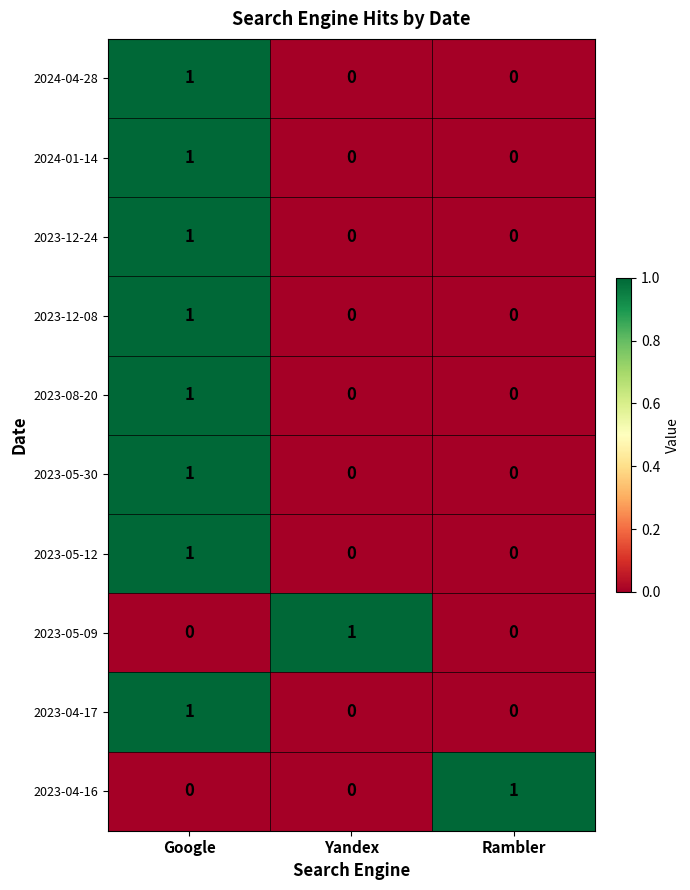

How many 2024-04-28 values are between 0 and 1?

3